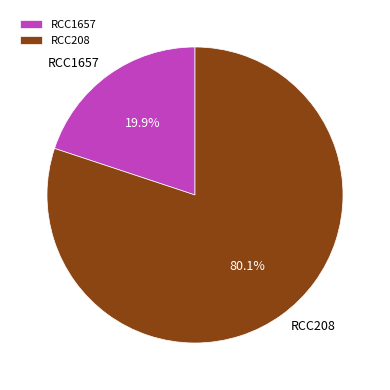

Is it true that RCC1657 is 13% of the pie?

False